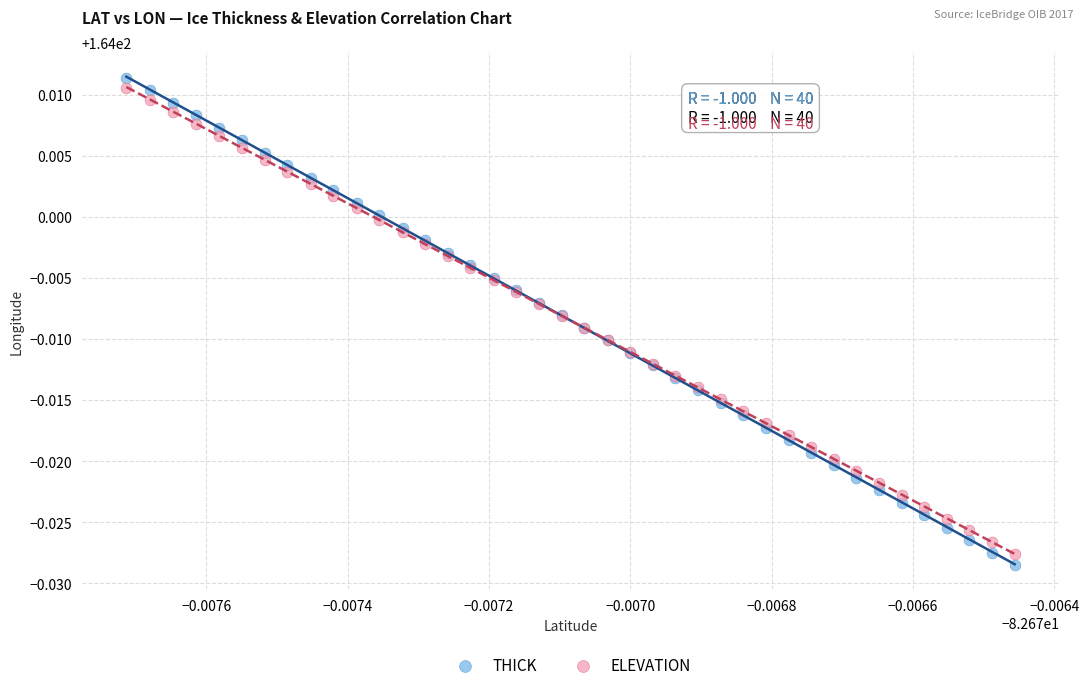

Which series has the largest Y range (max minus min)?

THICK